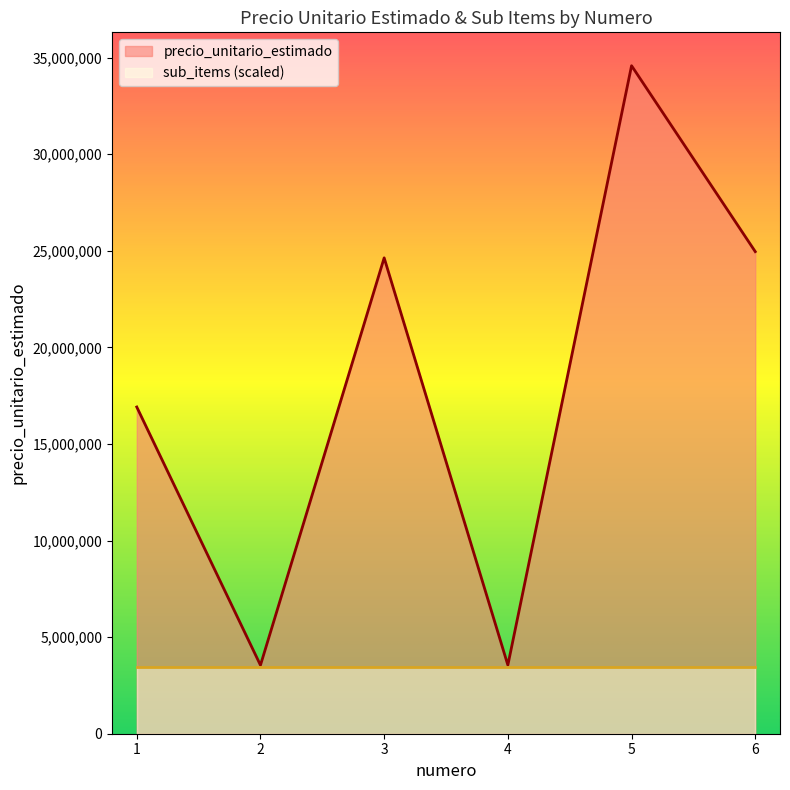

Approximately how many times larger is the value at 5 compared to 1?

2.0